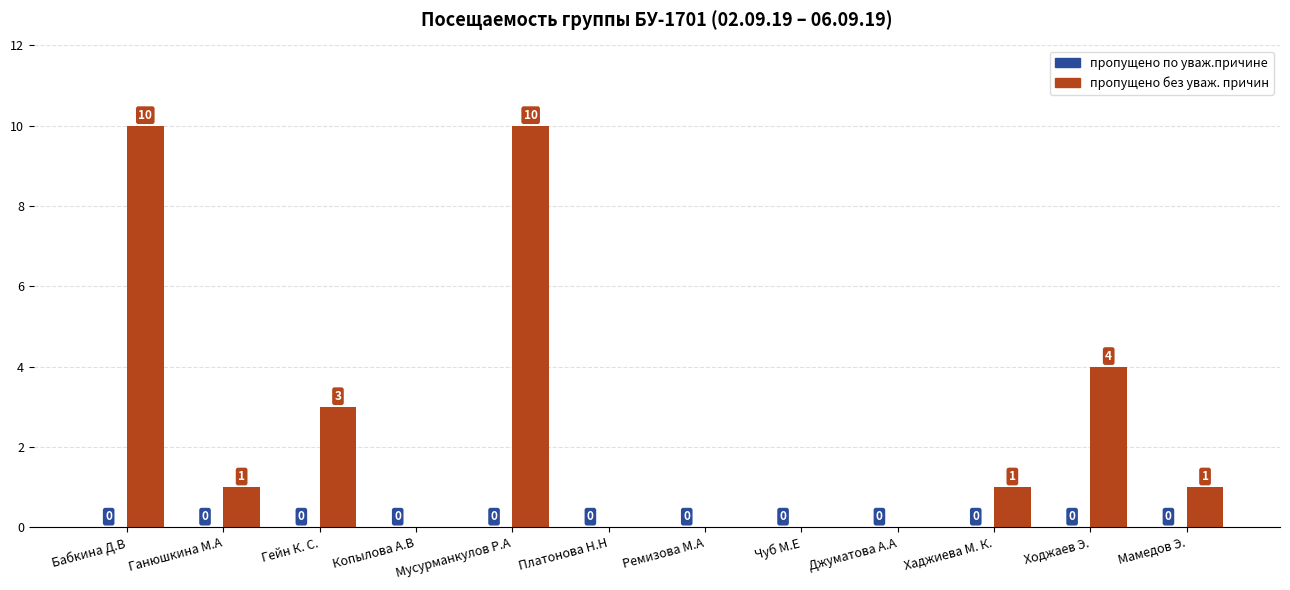

What is the greatest value displayed?

10